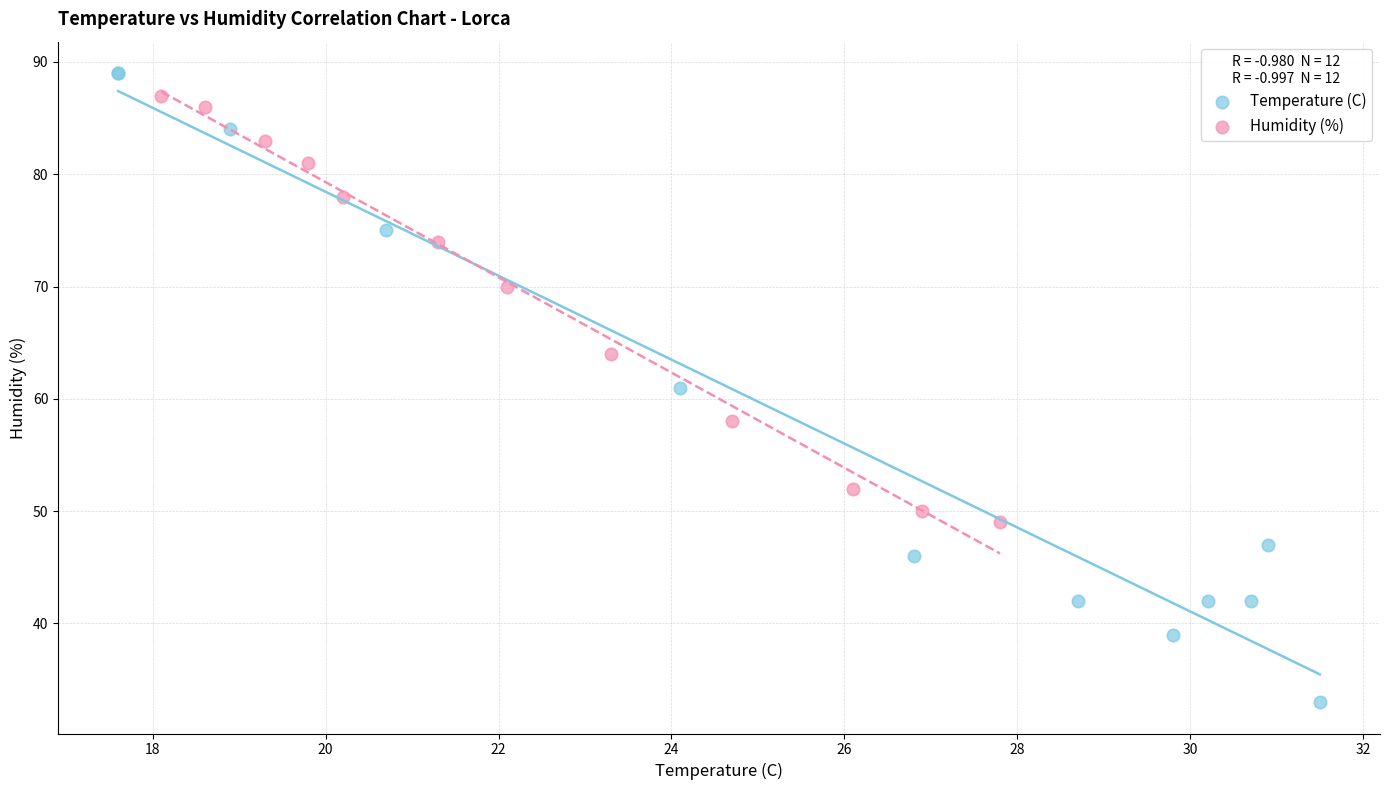

Which series reaches the minimum Y coordinate?

Temperature (C)